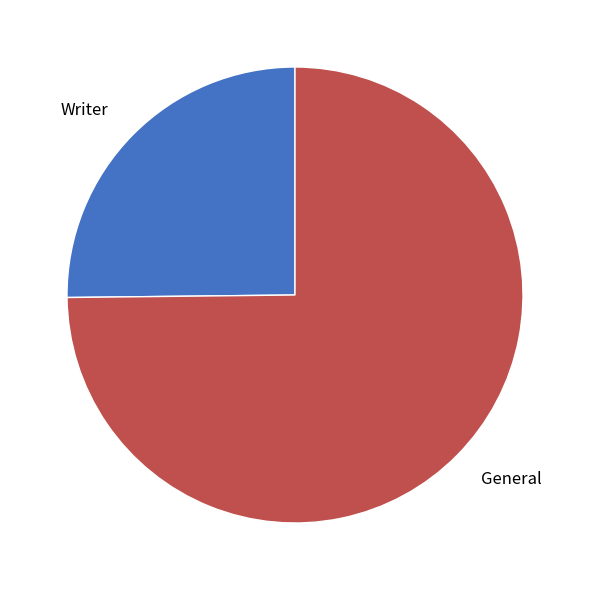

Is there any slice that represents more than half of the pie?

Yes